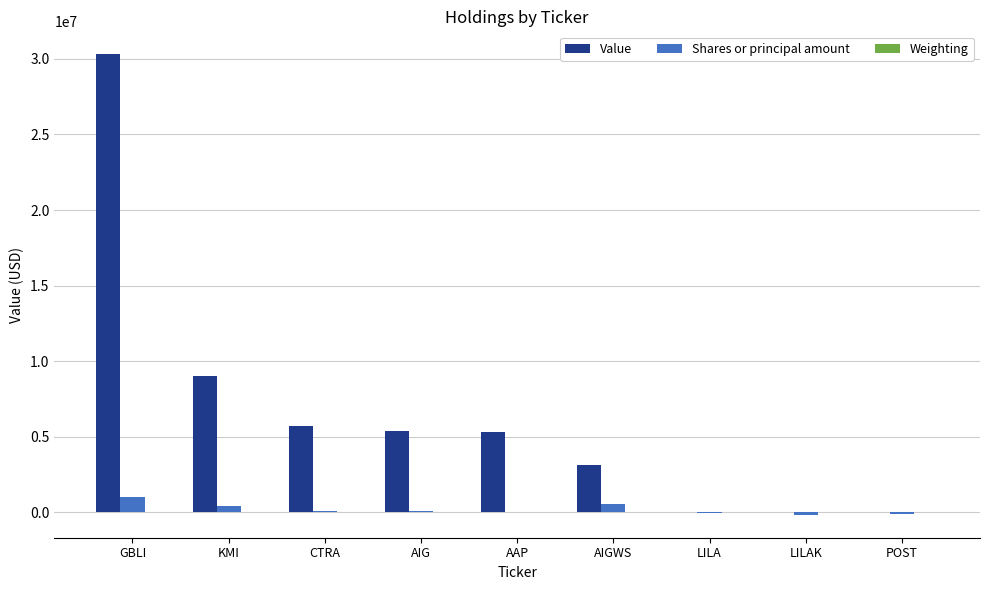

What is the sum of all Shares or principal amount values?

1969061.0